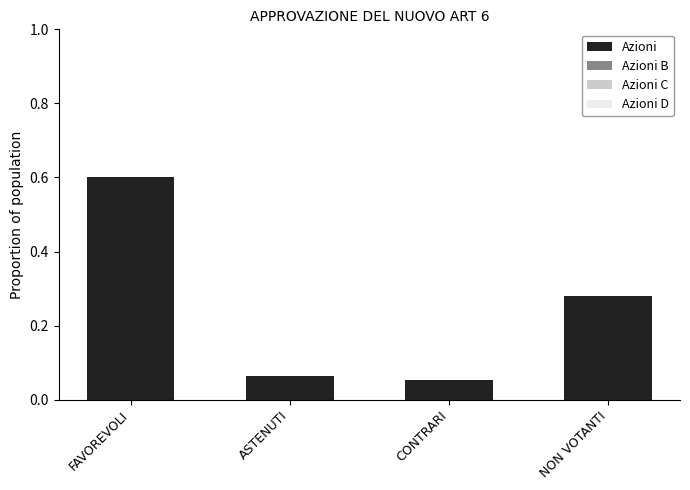

What is the label of the 3rd bar from the left?

CONTRARI